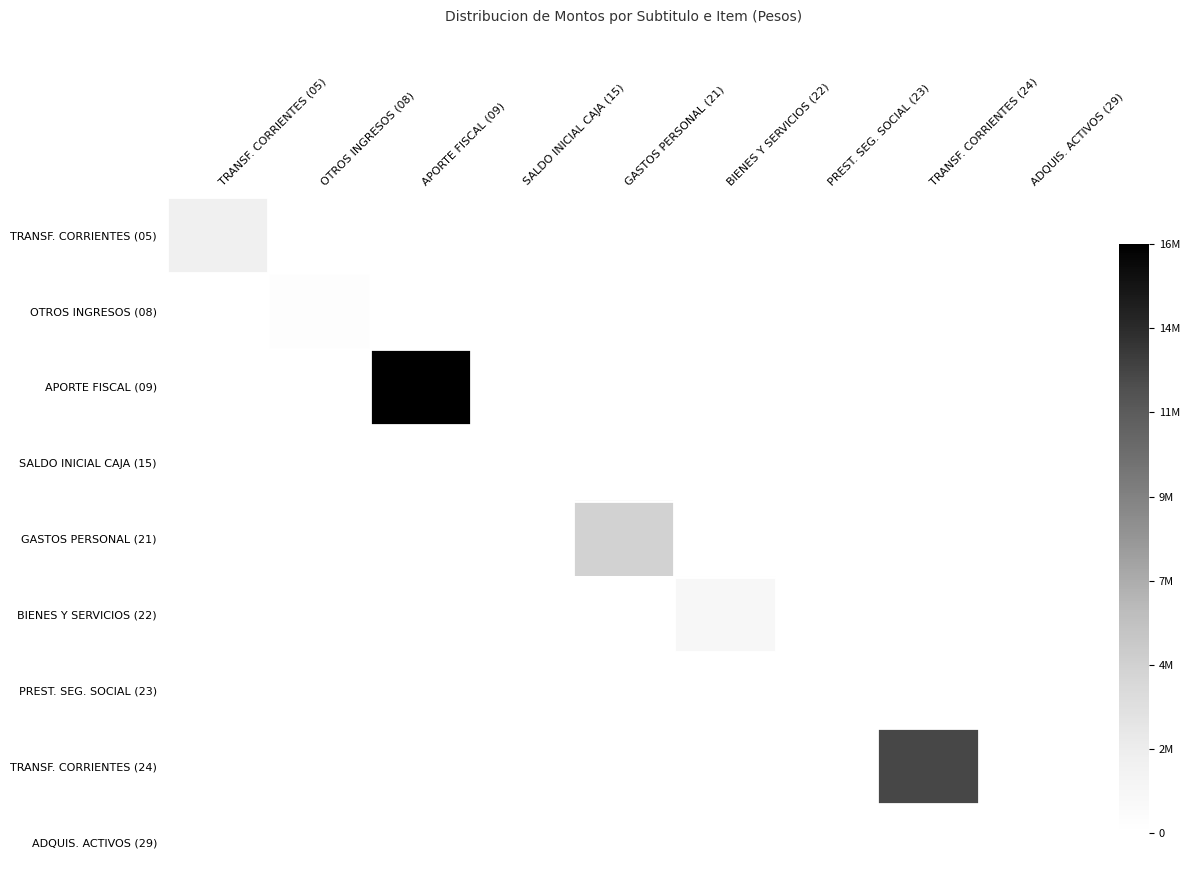

At which category is the sum across all series the highest?

APORTE FISCAL (09)